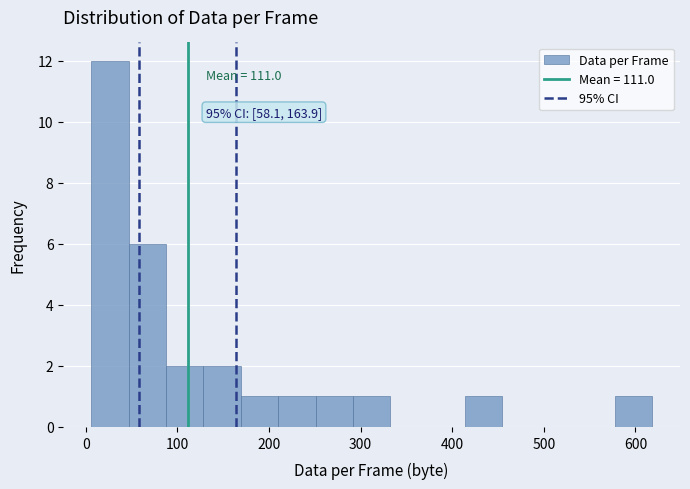

Which range on the x-axis has the tallest bar?

10 to 50